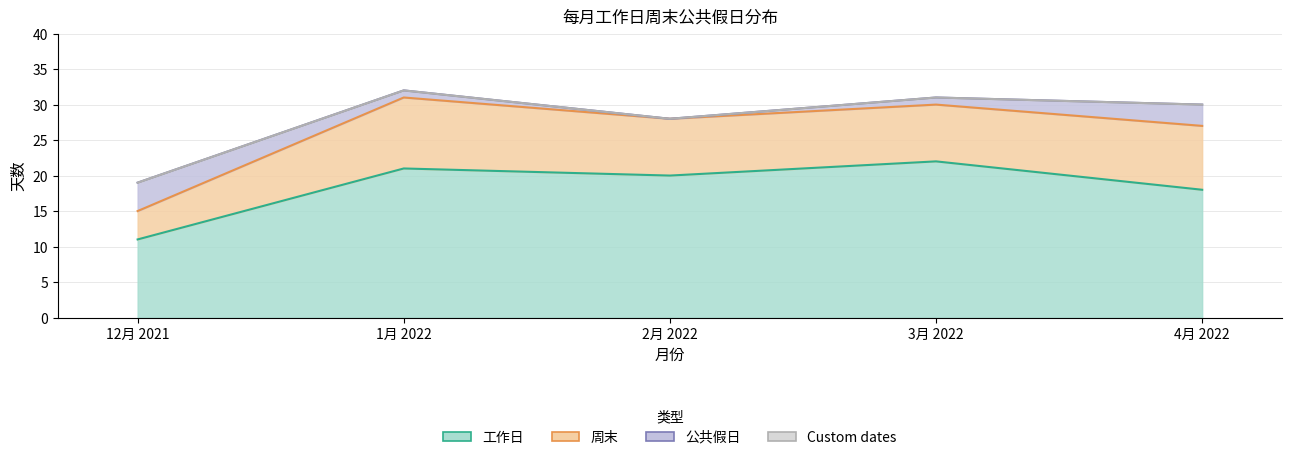

What is the label of the 1st point from the left?

12月 2021